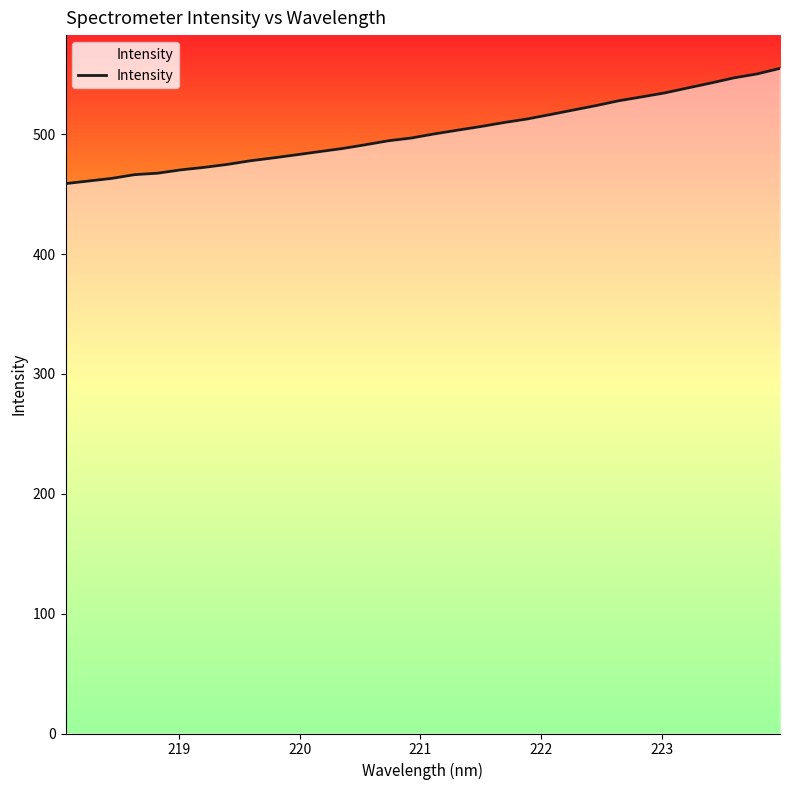

Does the chart display data point markers on the line(s)?

No